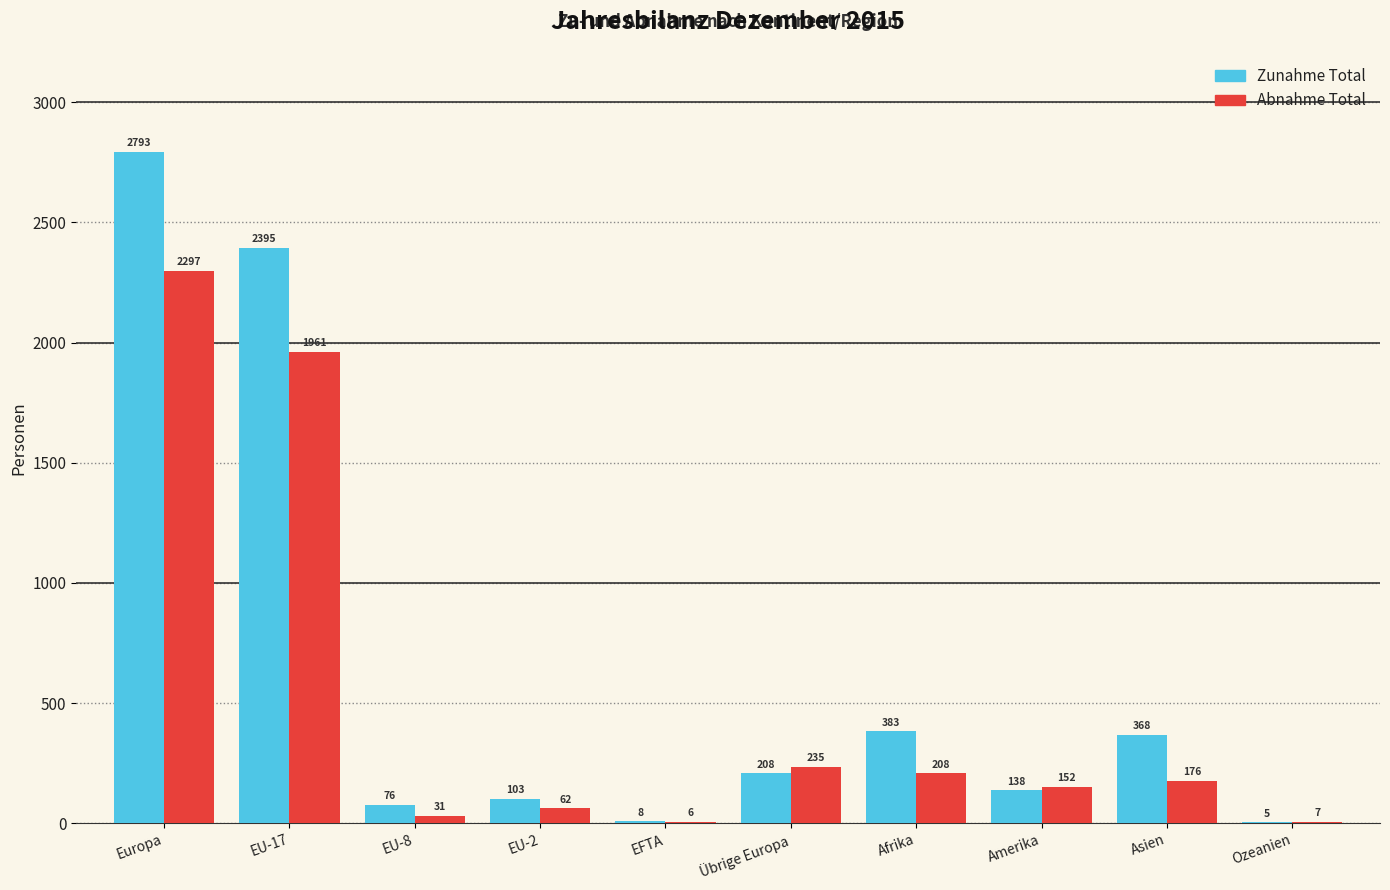

At which label is Zunahme Total closest to 1399?

EU-17